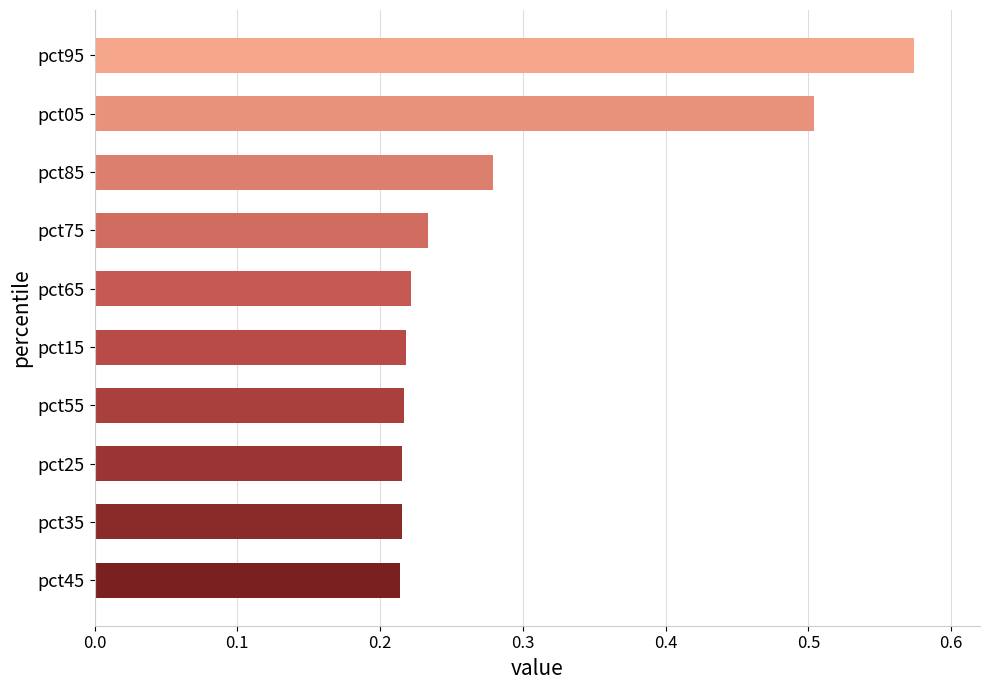

Does the chart contain any negative values?

No